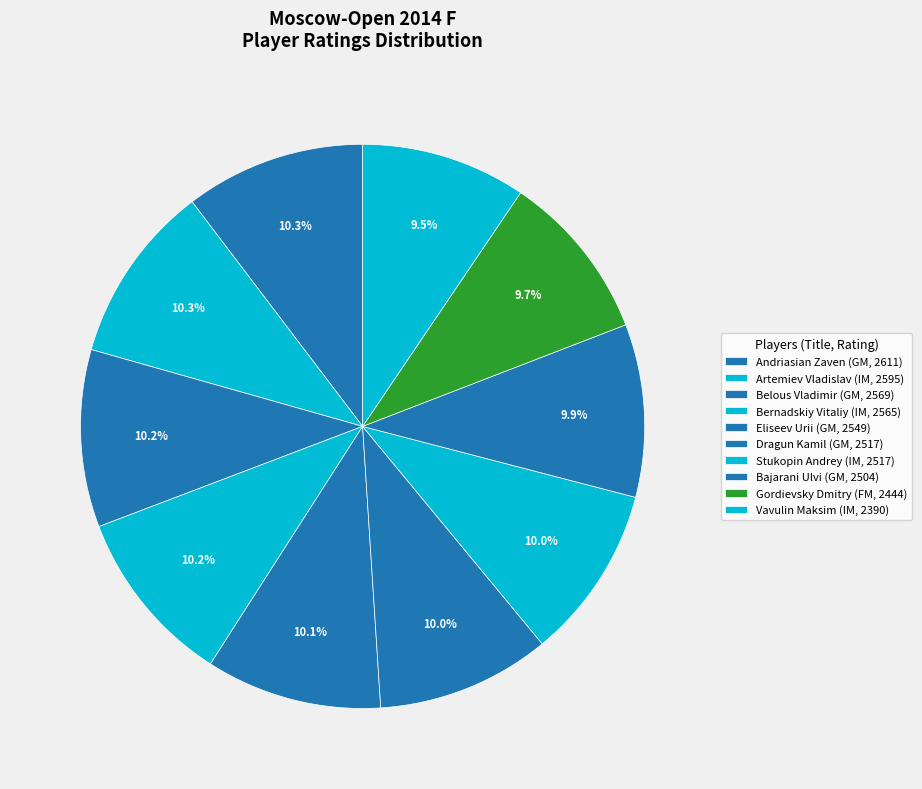

How many slices are in this pie chart?

10